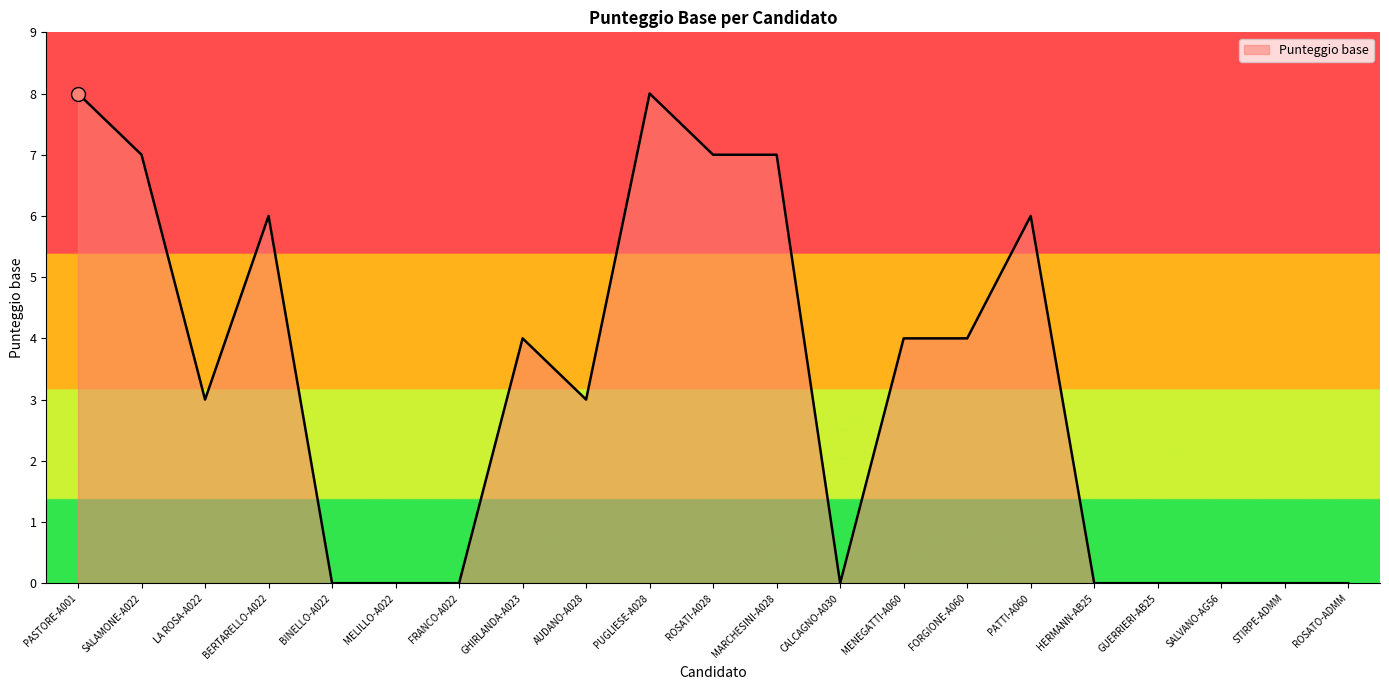

Between CALCAGNO-A030 and FORGIONE-A060, which is larger?

FORGIONE-A060